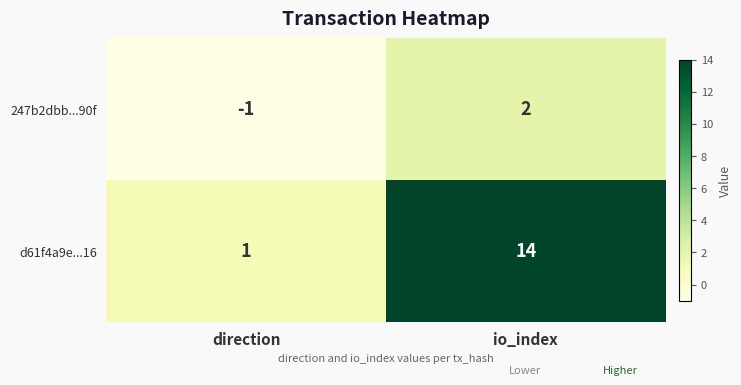

Which series changed the most between direction and io_index?

d61f4a9e...16